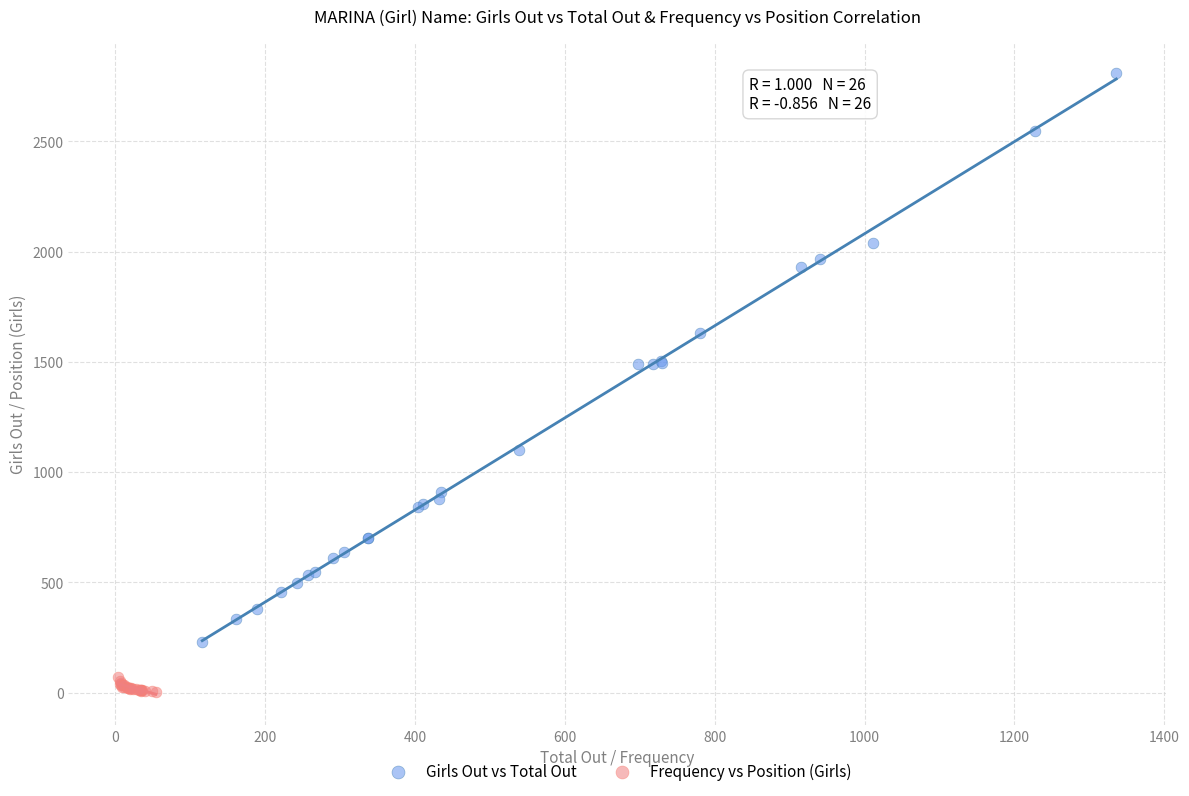

Which series has the largest Y range (max minus min)?

Girls Out vs Total Out